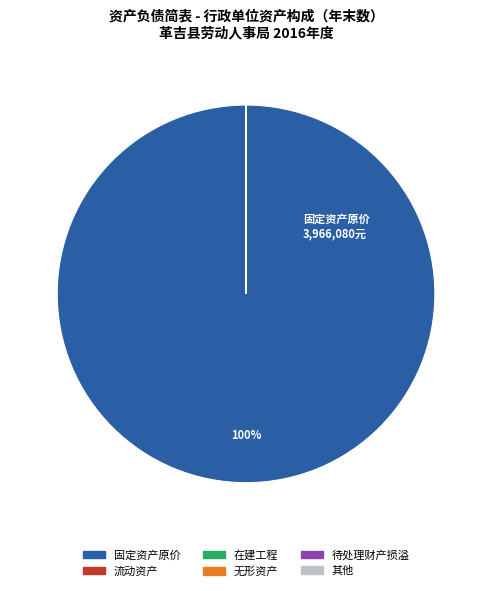

Is there a majority slice in this chart?

Yes